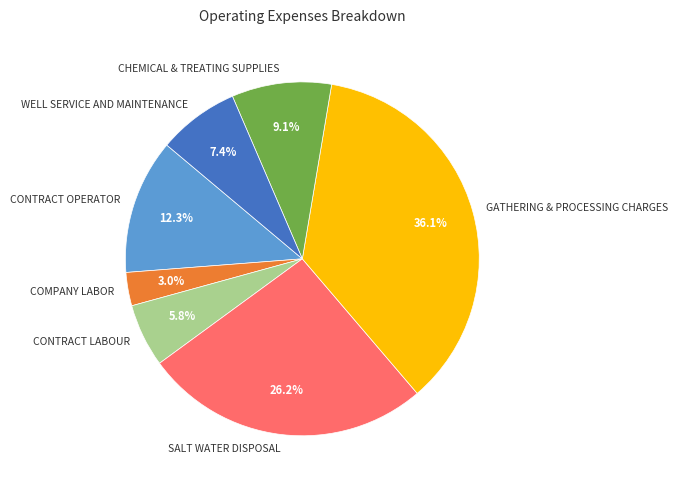

Between CONTRACT OPERATOR and CHEMICAL & TREATING SUPPLIES, which is larger?

CONTRACT OPERATOR